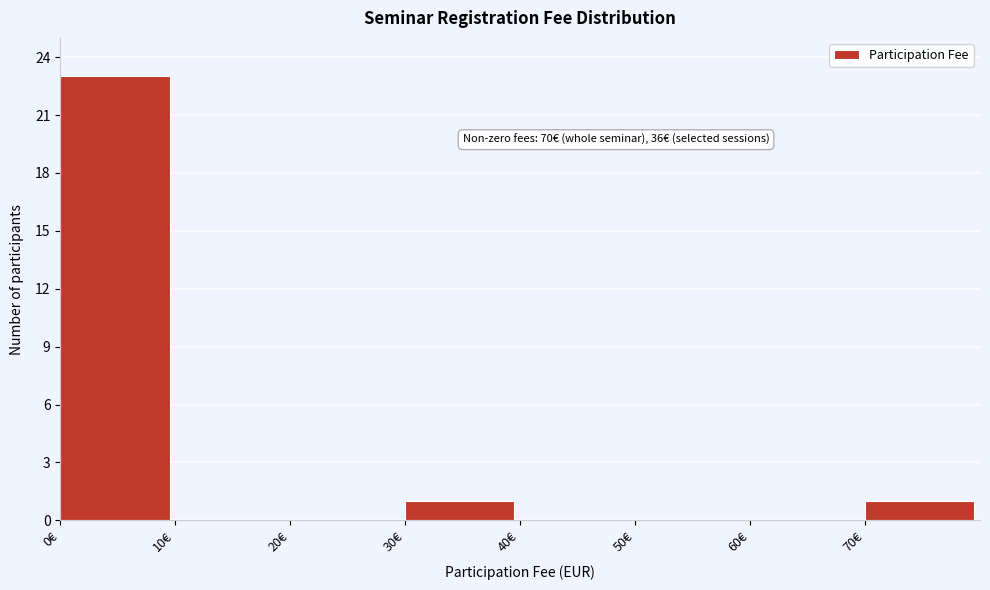

Which range on the x-axis has the tallest bar?

0 to 10